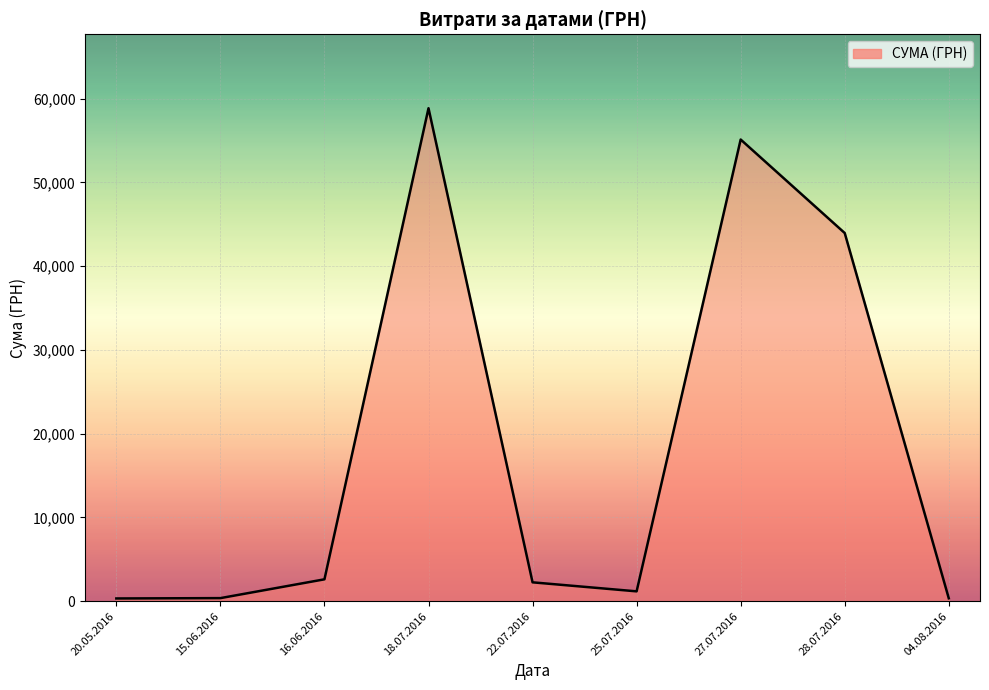

Between 22.07.2016 and 28.07.2016, which is larger?

28.07.2016